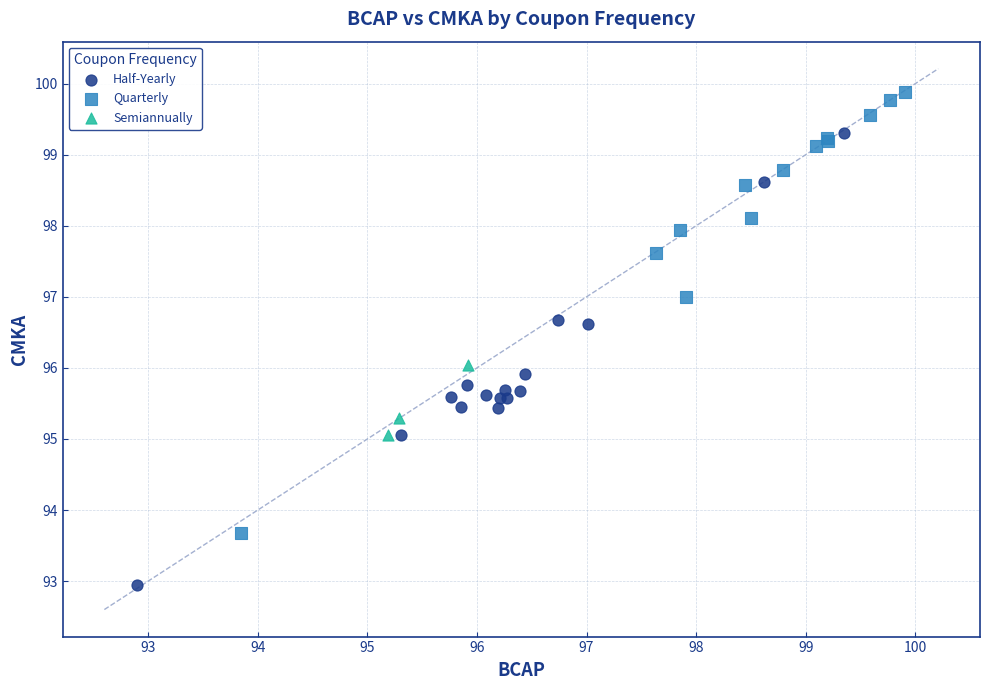

Which series has the widest spread of Y values?

Half-Yearly